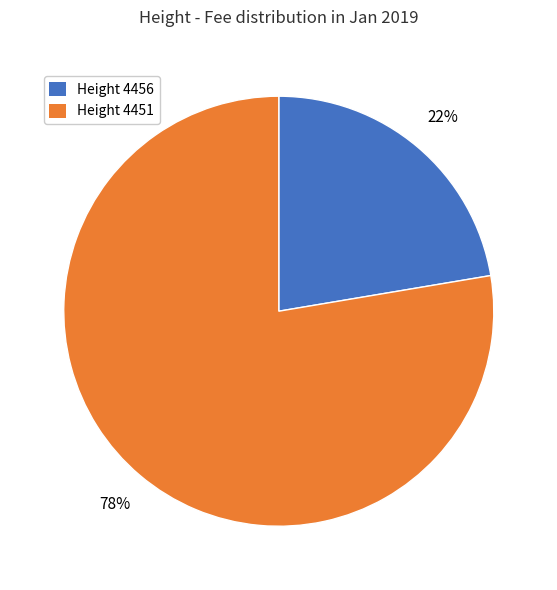

To the nearest percent, what is the average slice percentage?

50%